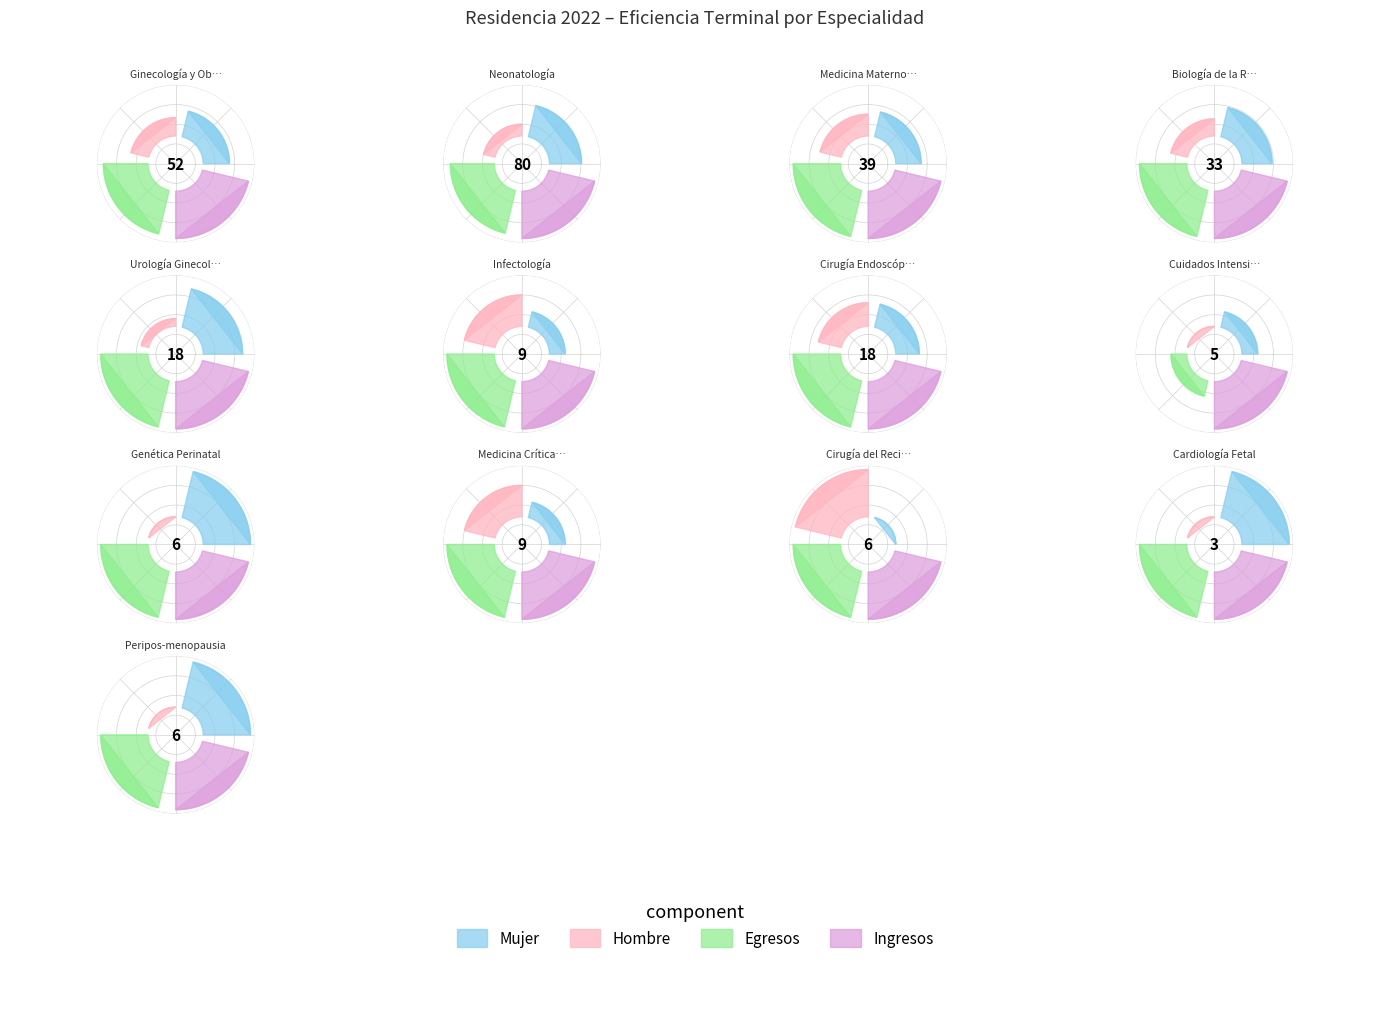

Is it true that Cuidados Intensiva Neonatal is 15% of the pie?

False